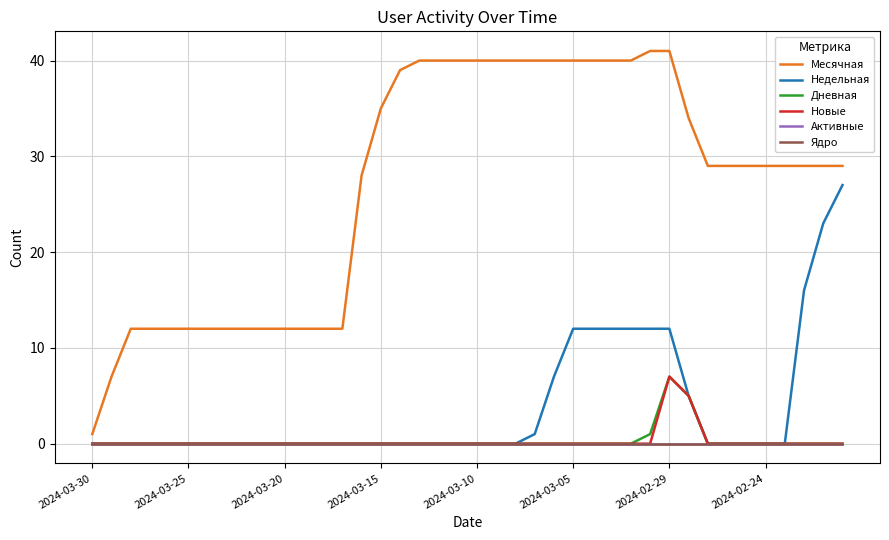

At how many categories does at least one series exceed 11?

38